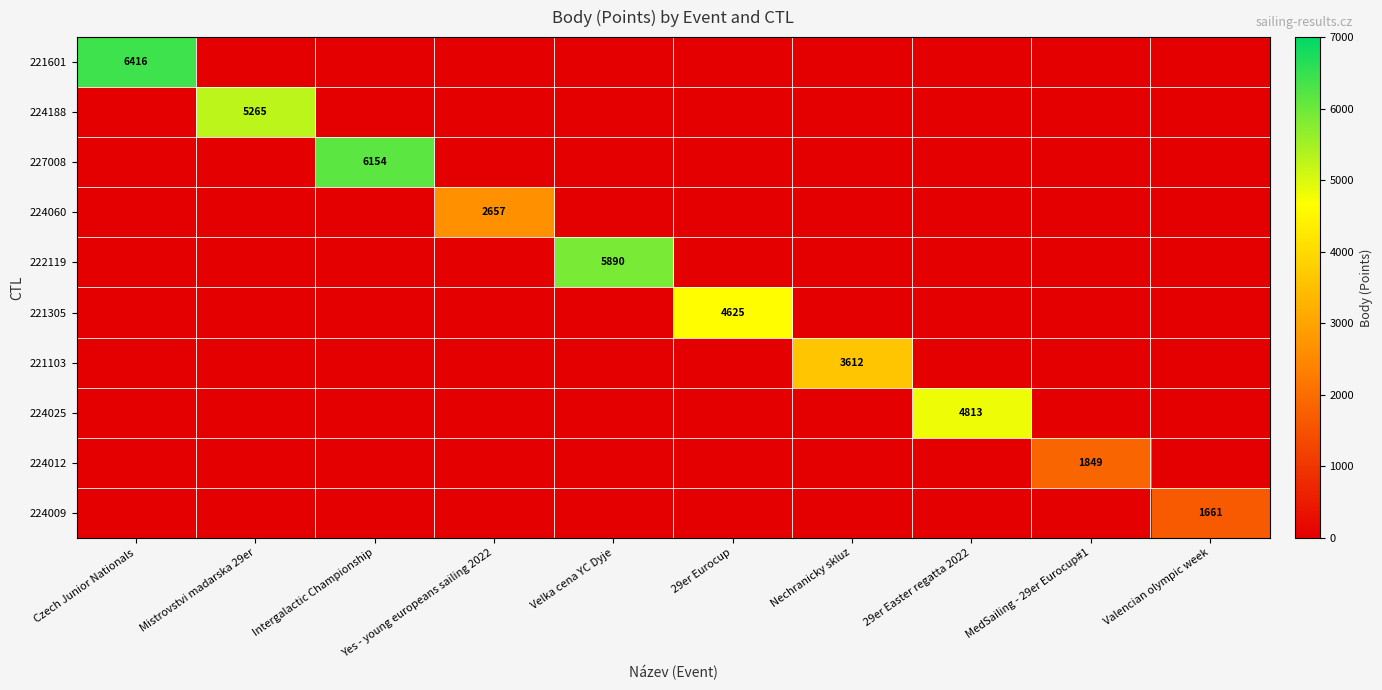

Which series has the largest total across all categories?

221601